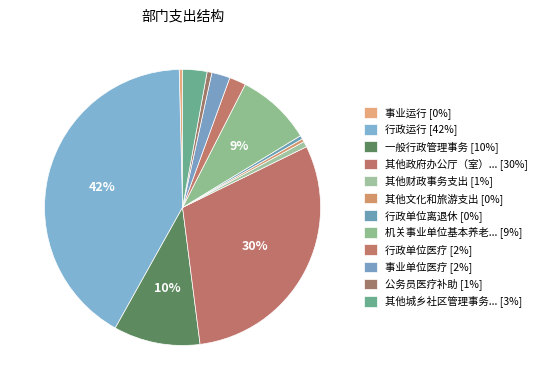

How many segments does this pie chart have?

12